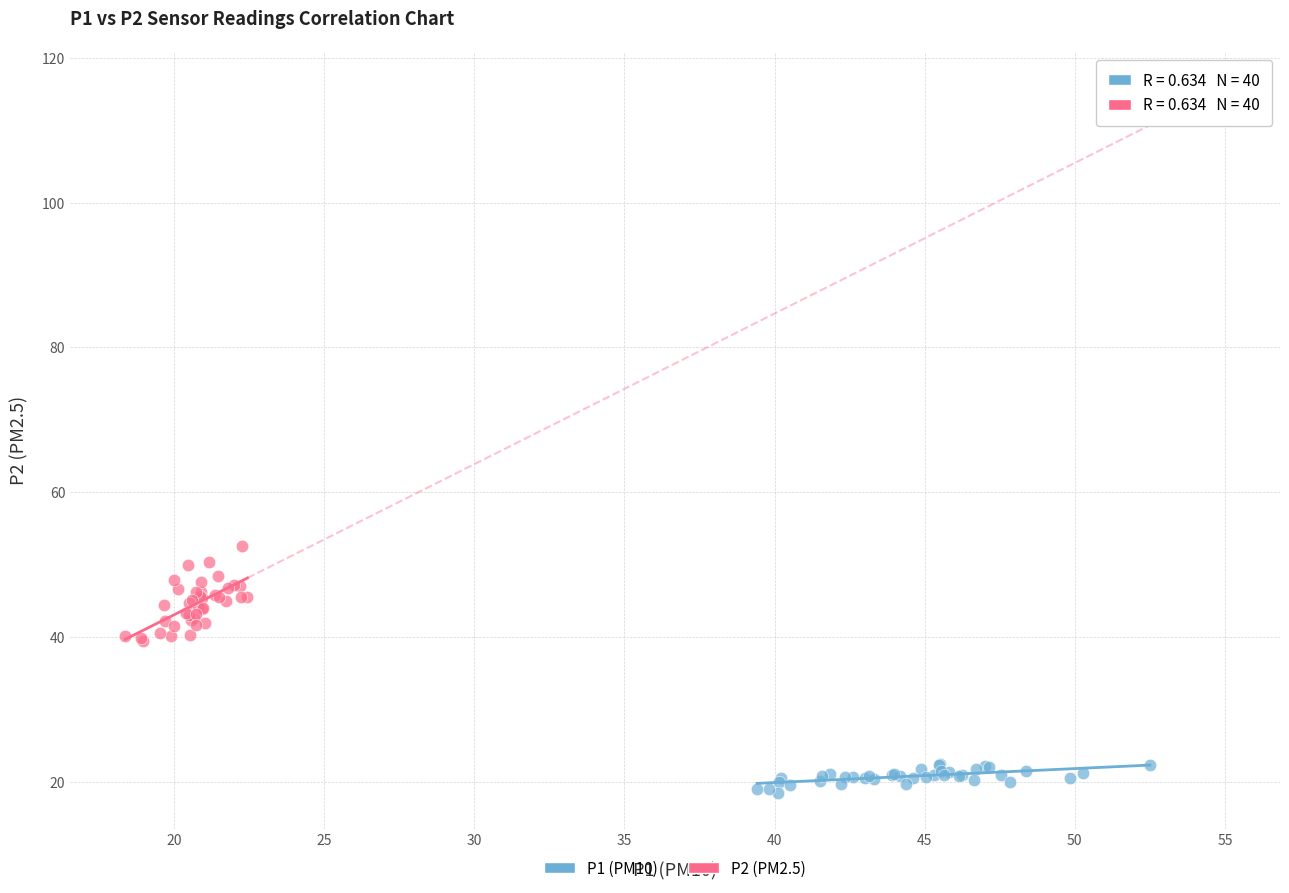

Which series reaches the minimum Y coordinate?

P1 (PM10)